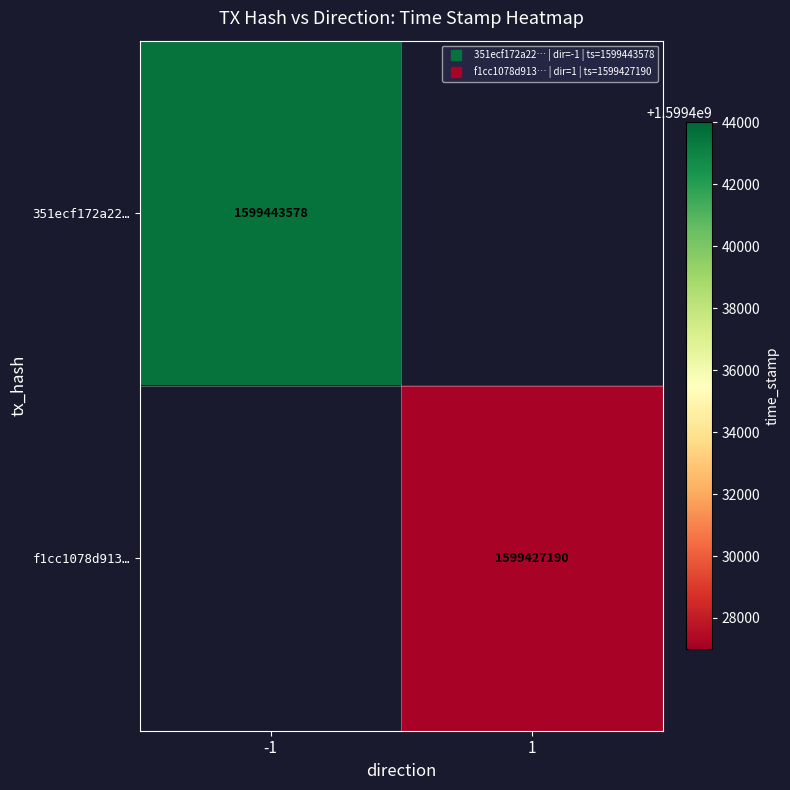

What value does the f1cc1078d913… series have at 1?

1599427190.0